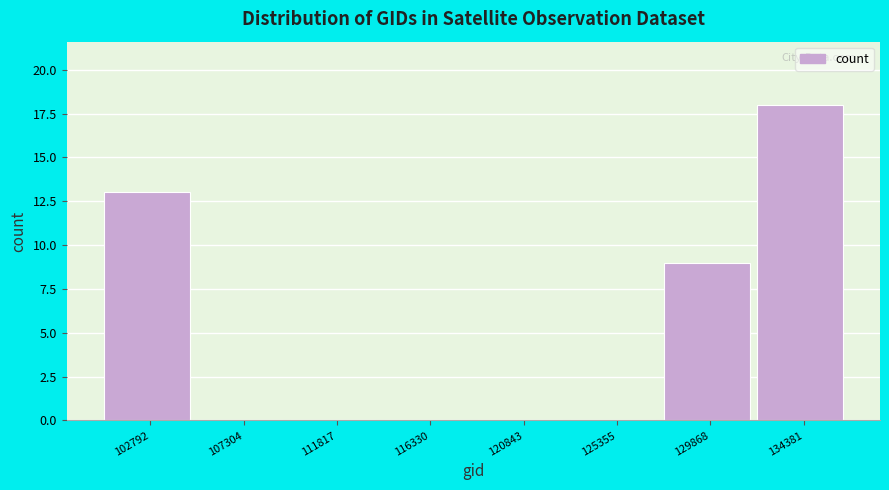

Reading left to right, extract all data points from this chart.

102792=13	107304=0	111817=0	116330=0	120843=0	125355=0	129868=9	134381=18